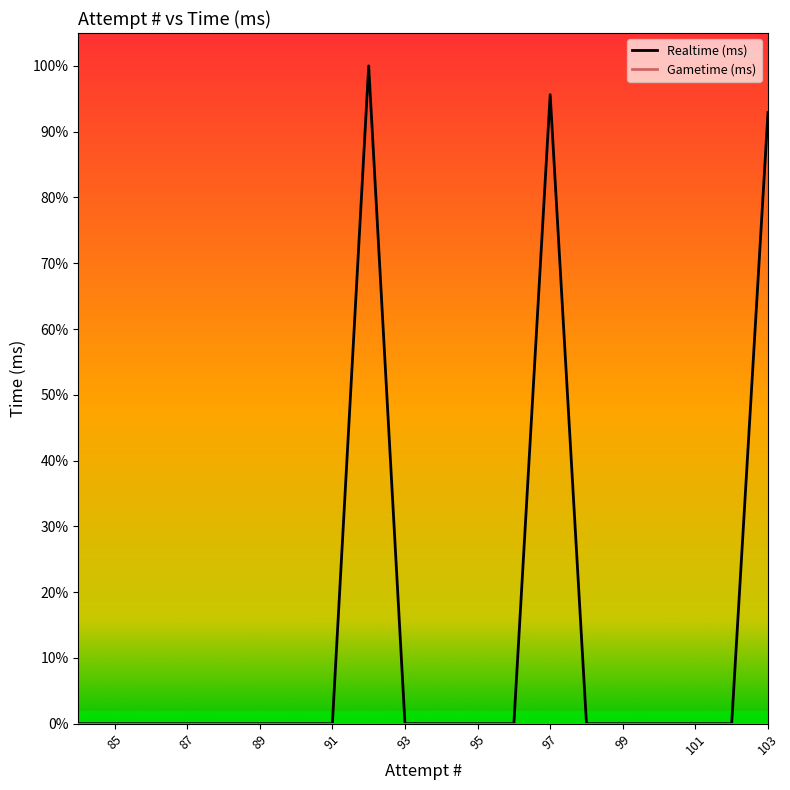

What is the sum of all values?

56991057